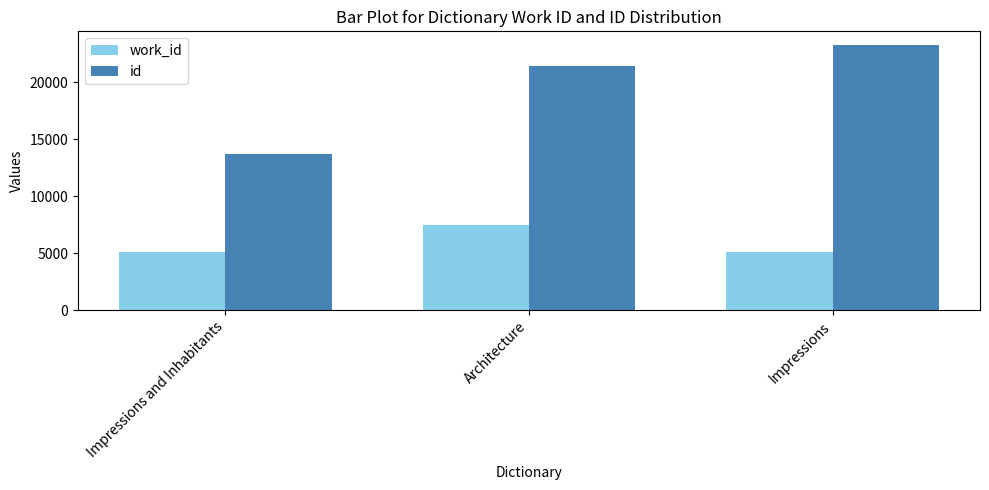

Read the id value at Impressions and Inhabitants, to the nearest 10.

13670